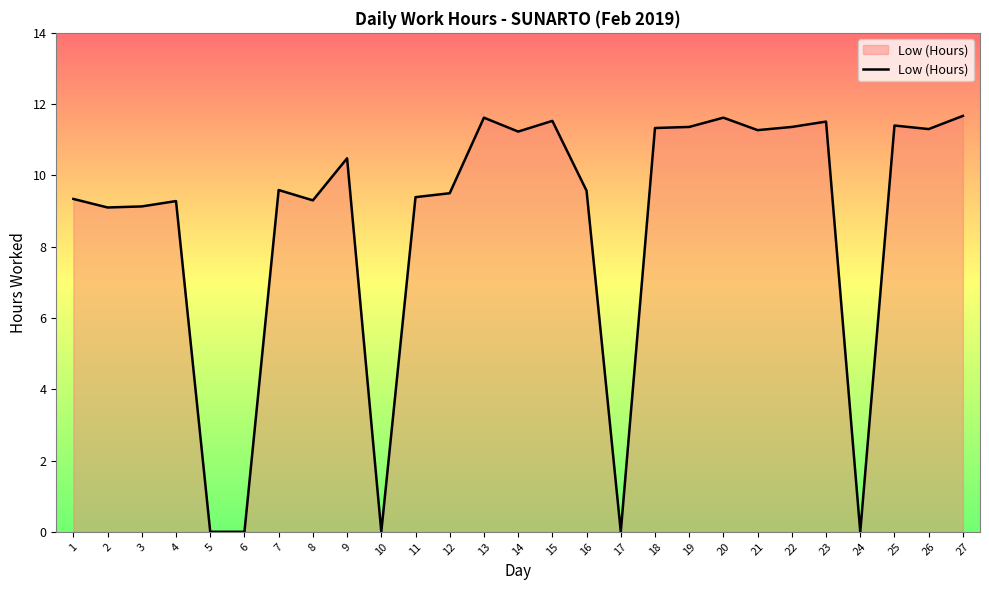

What is the maximum value shown in the chart?

11.7